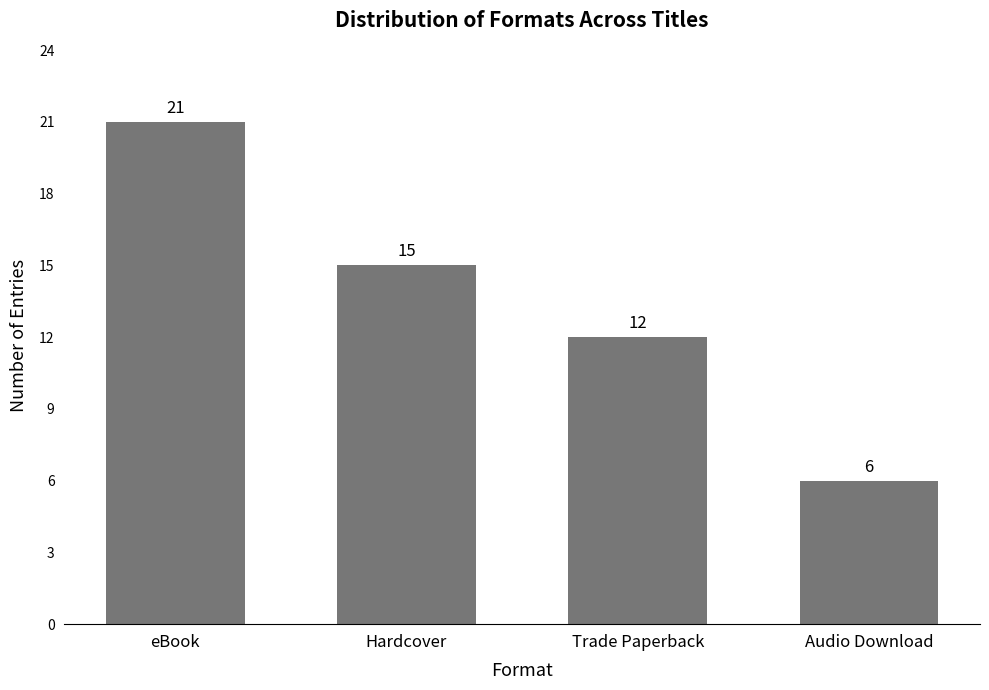

List the labels in order of value, smallest first.

Audio Download, Trade Paperback, Hardcover, eBook